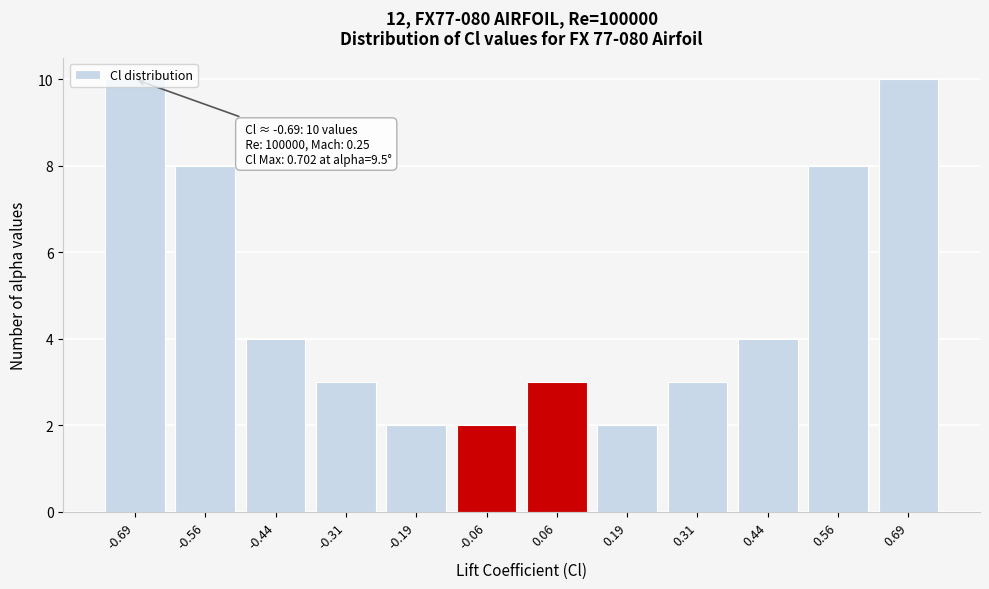

What is the change in value from -0.31 to 0.69?

+7